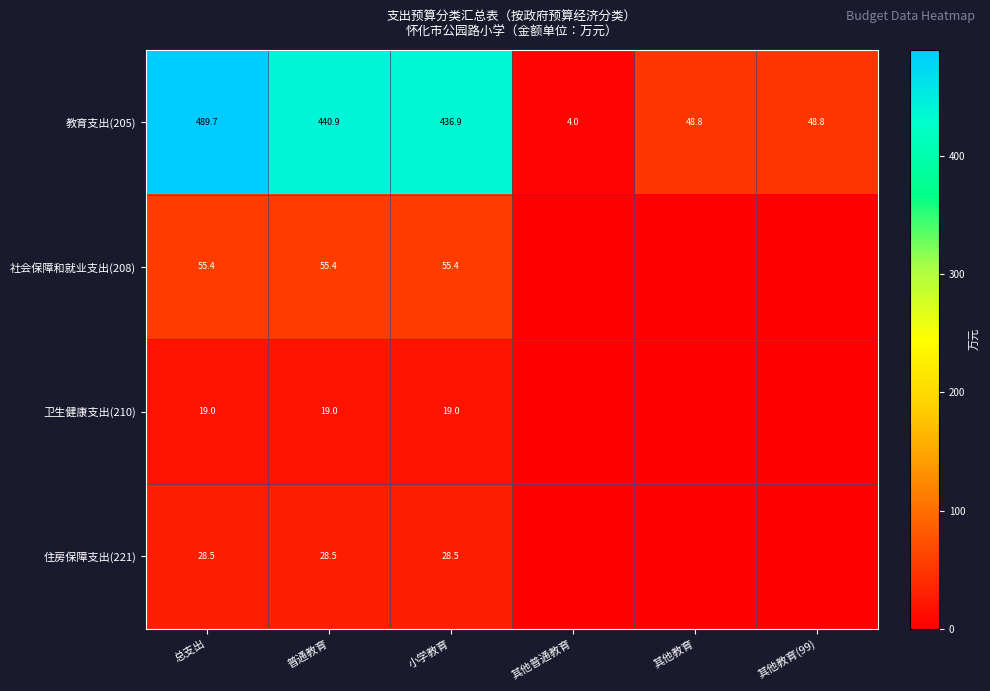

What is the difference between the highest and lowest values at 小学教育?

417.9